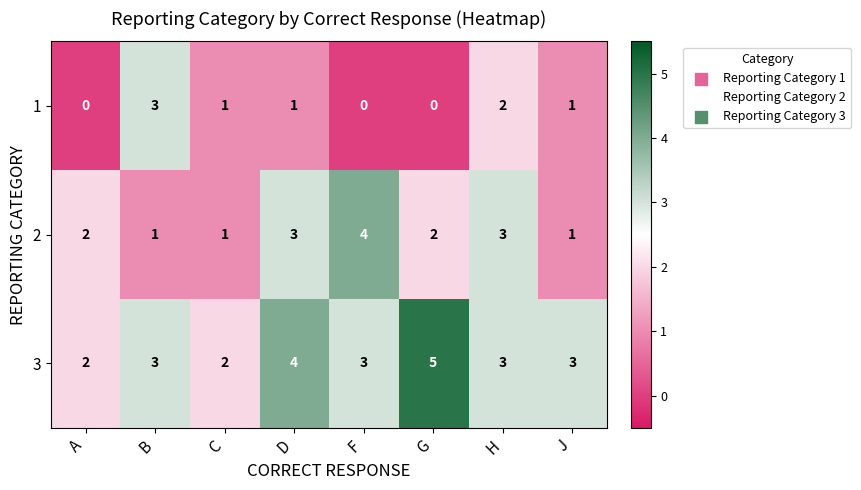

List the series in order of their overall mean, lowest first.

1, 2, 3